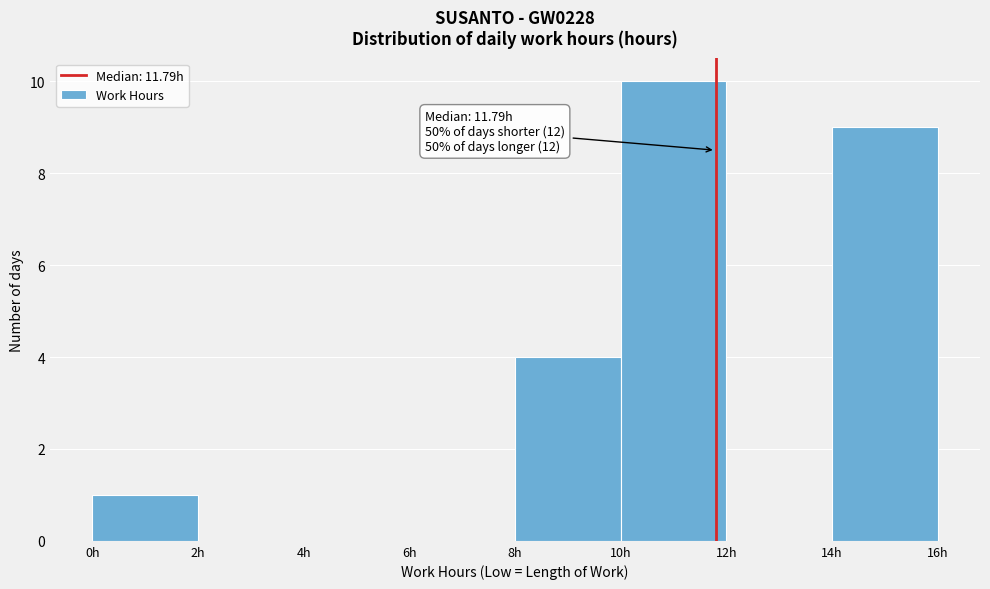

Which range on the x-axis has the tallest bar?

10 to 12